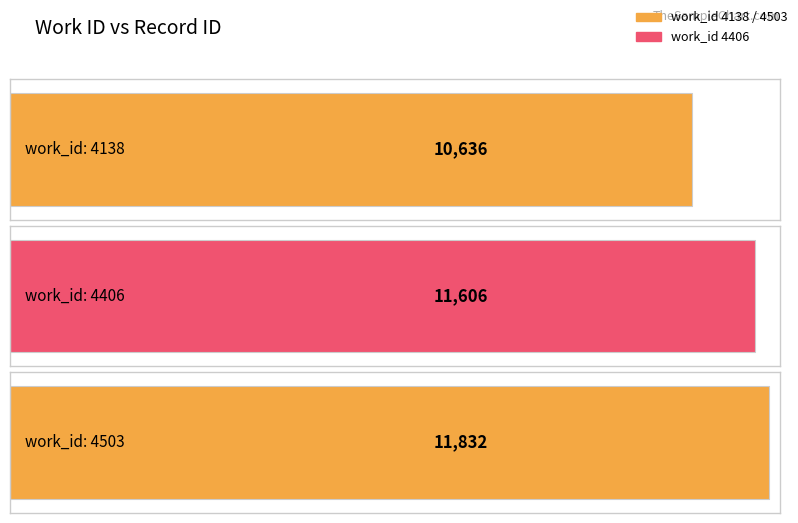

What is the maximum value shown in the chart?

11832